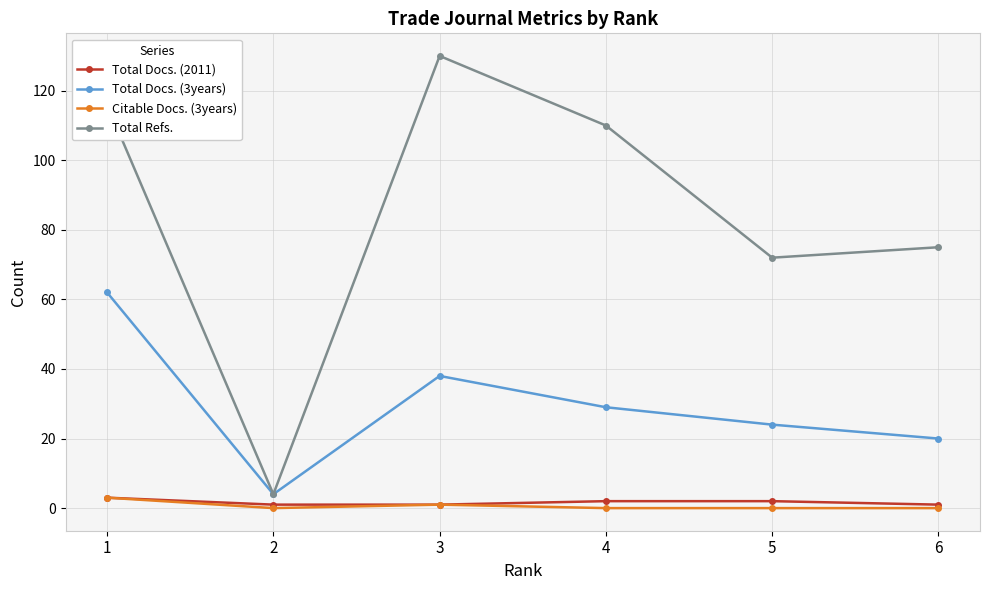

At which category is the sum across all series the highest?

1